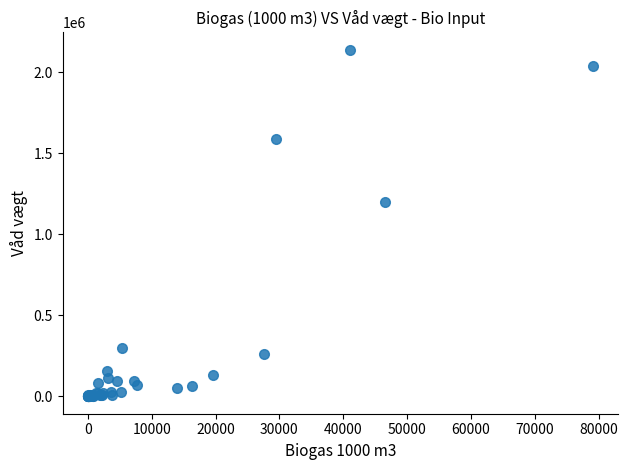

What Y value in the scatter plot is closest to 1069615?

1199598.5